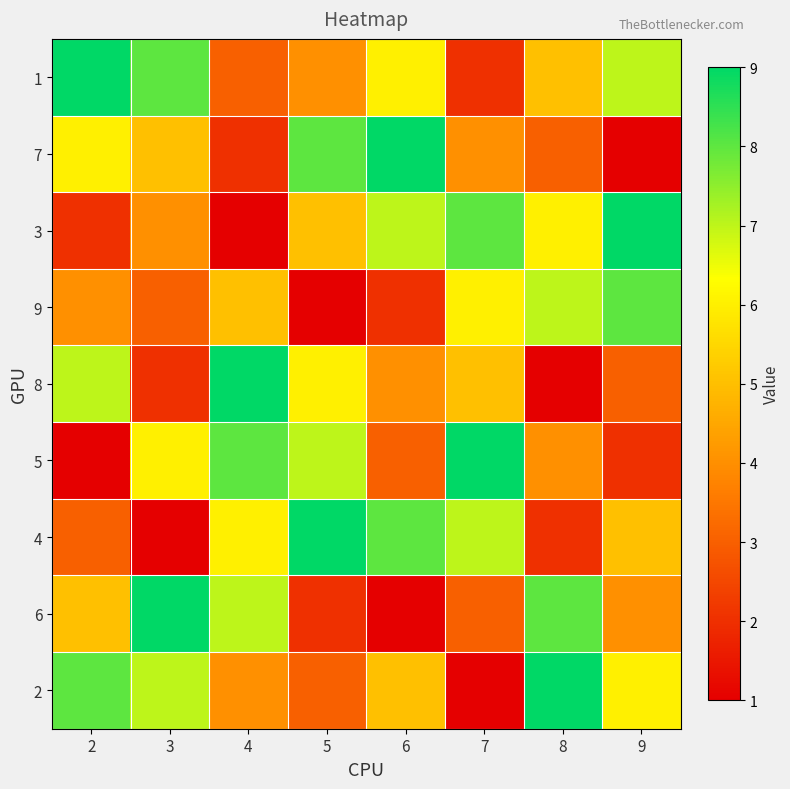

Reading left to right, list all the values displayed in this chart.

1: 2=9	3=8	4=3	5=4	6=6	7=2	8=5	9=7
7: 2=6	3=5	4=2	5=8	6=9	7=4	8=3	9=1
3: 2=2	3=4	4=1	5=5	6=7	7=8	8=6	9=9
9: 2=4	3=3	4=5	5=1	6=2	7=6	8=7	9=8
8: 2=7	3=2	4=9	5=6	6=4	7=5	8=1	9=3
5: 2=1	3=6	4=8	5=7	6=3	7=9	8=4	9=2
4: 2=3	3=1	4=6	5=9	6=8	7=7	8=2	9=5
6: 2=5	3=9	4=7	5=2	6=1	7=3	8=8	9=4
2: 2=8	3=7	4=4	5=3	6=5	7=1	8=9	9=6